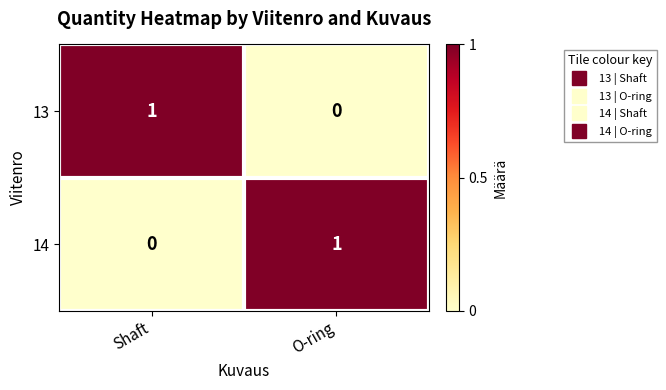

The value of 14 at O-ring is 2. True or false?

False